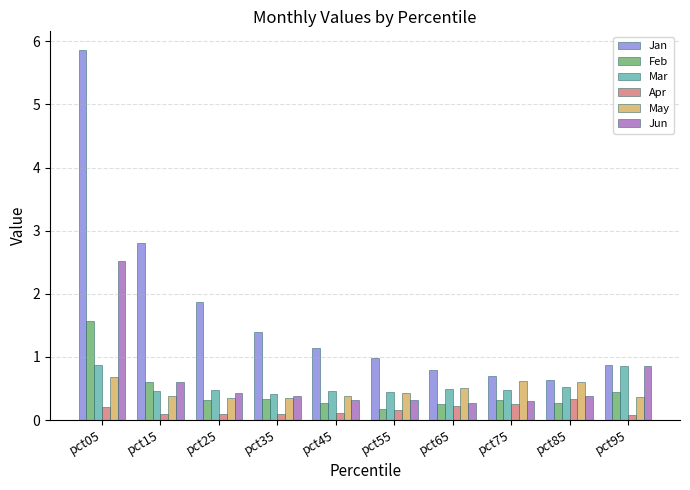

What are all the series names shown in the legend?

Jan, Feb, Mar, Apr, May, Jun